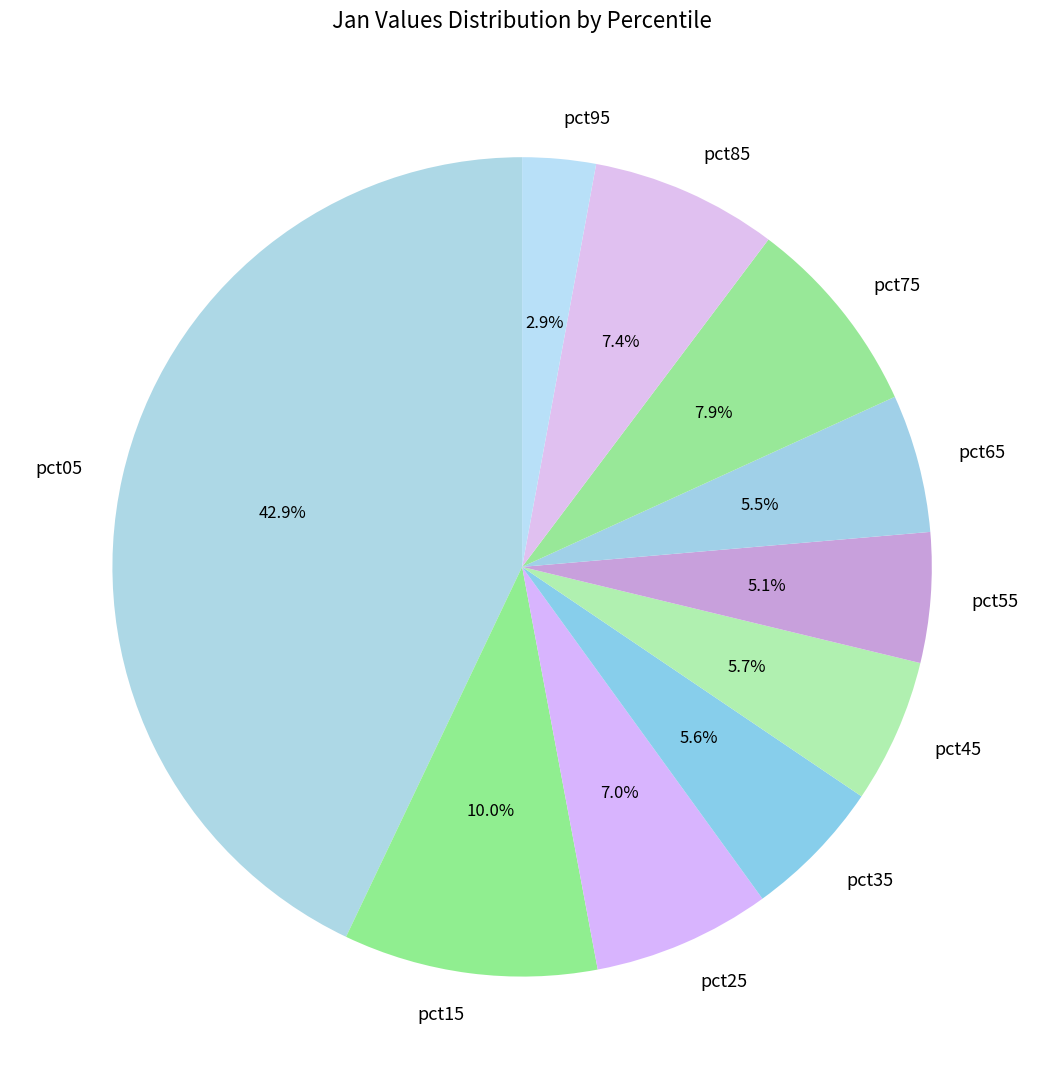

Does pct65 account for over 50% of the chart?

No